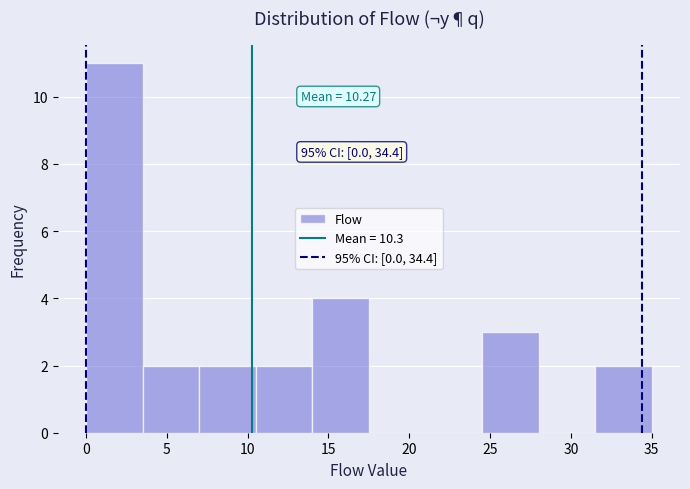

Over which range of the x-axis is the bar tallest?

0.0 to 3.5